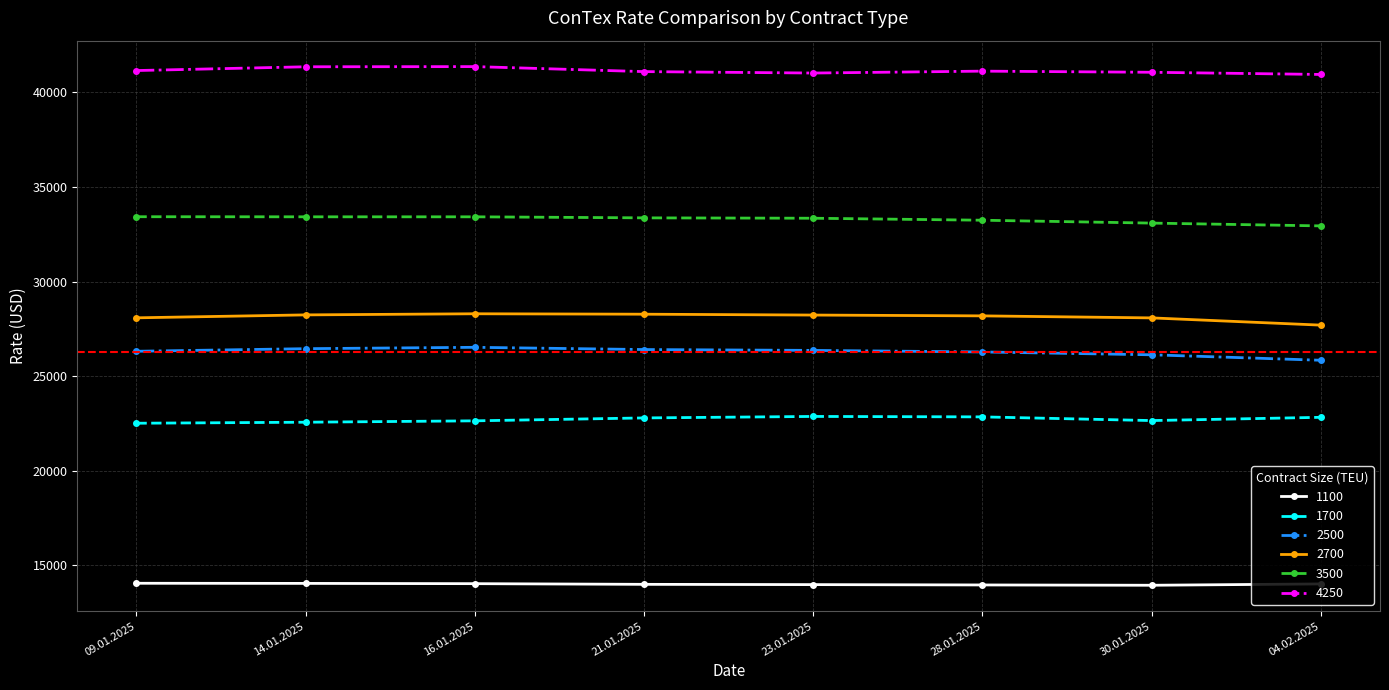

True or false: 3500 and 1700 intersect in this chart.

False